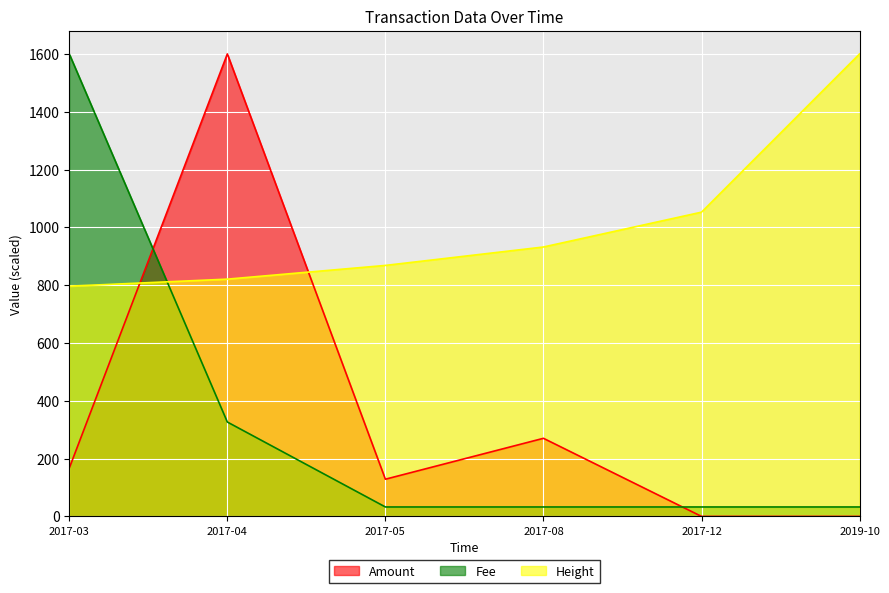

What is the sum of the Height values at 2017-04 and 2017-08?

1752.9